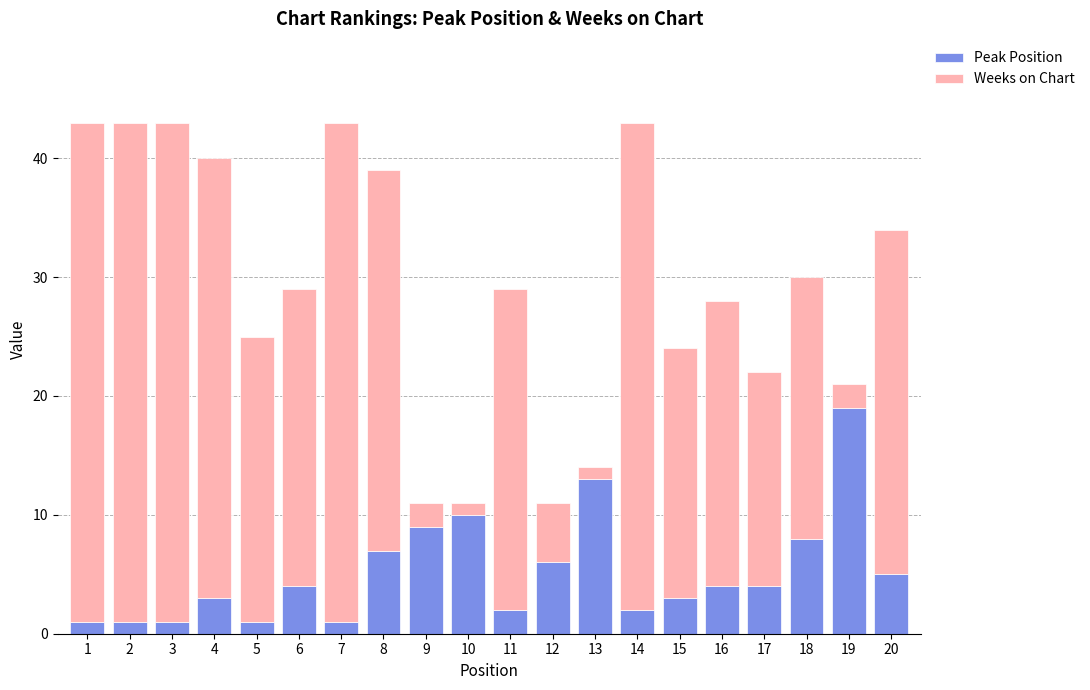

How many distinct data groups are displayed?

2